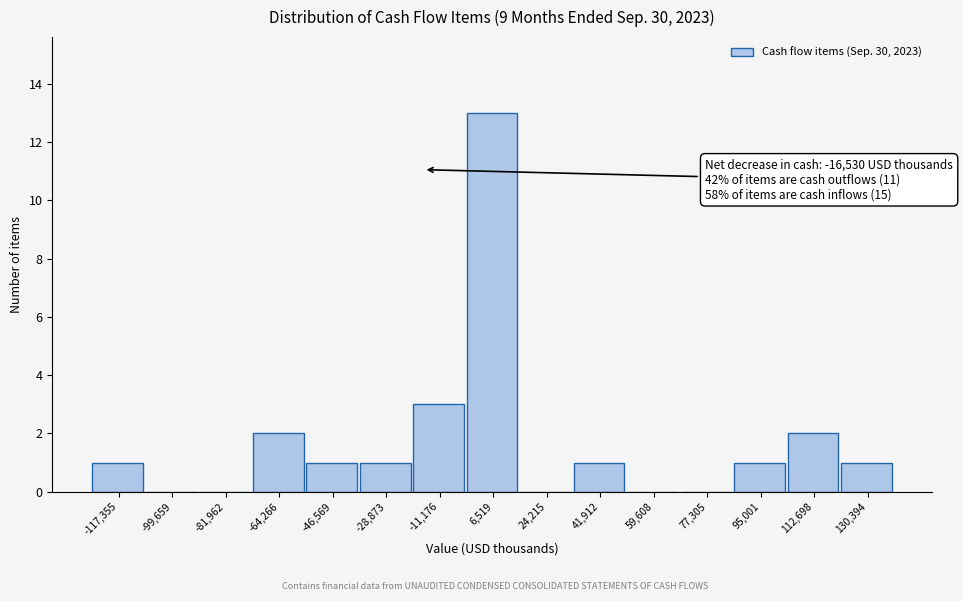

Which range on the x-axis has the tallest bar?

-2000 to 16000